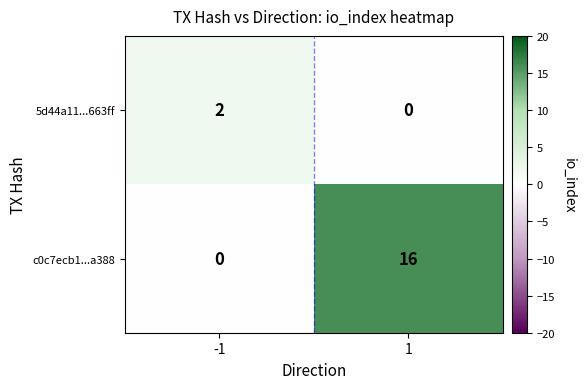

At -1, list the series in order from largest to smallest.

5d44a11...663ff, c0c7ecb1...a388